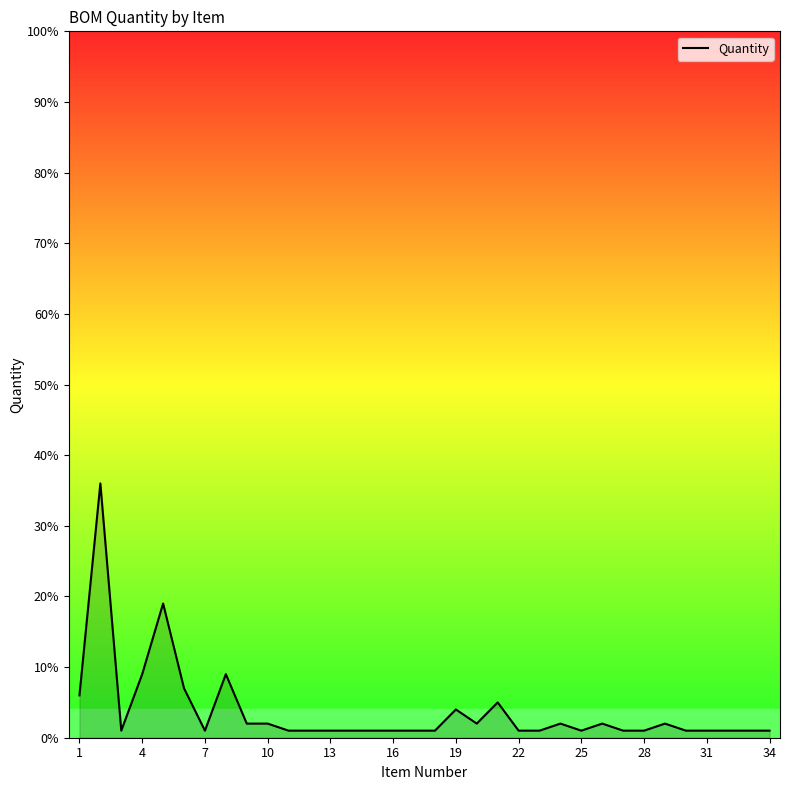

How many lines are shown in the chart?

1